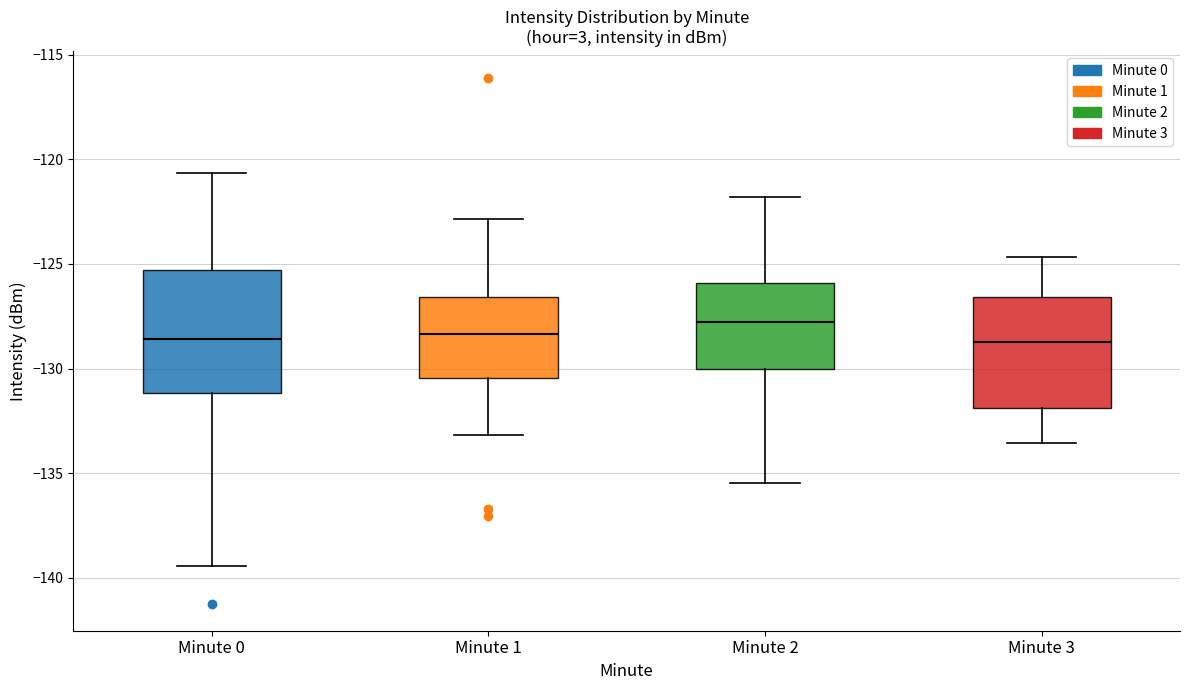

Which box's median line is the highest?

Minute 2